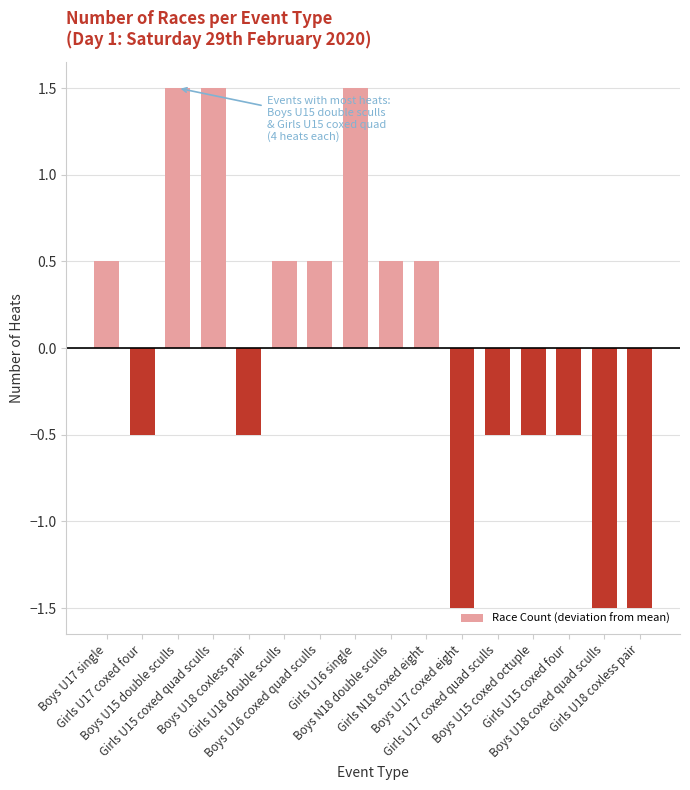

Count the values in the range 0 to 1.

5